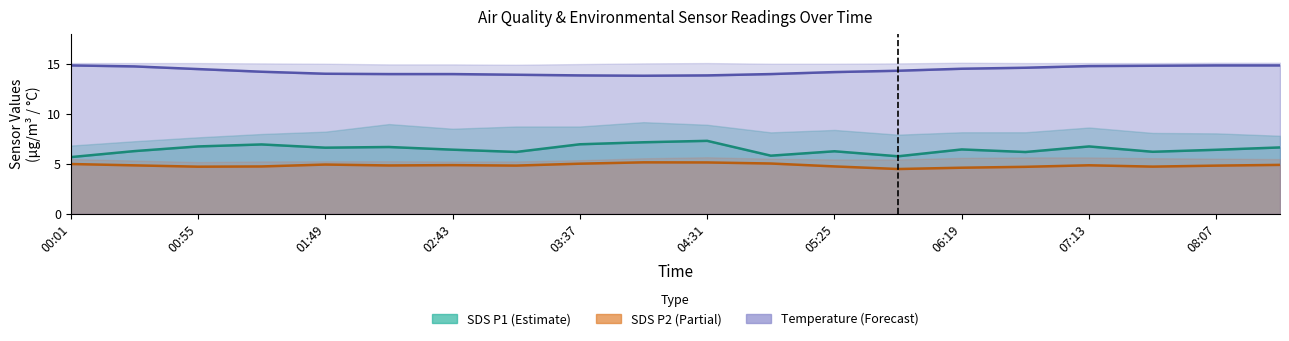

What is the difference between the maximum and minimum values in the SDS_P2 series?

1.0